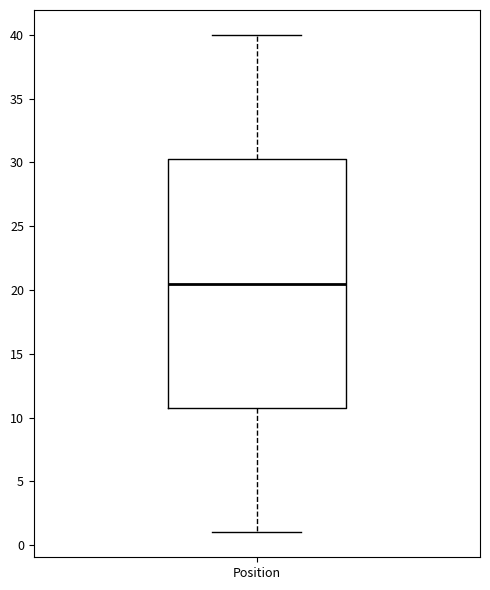

Transcribe this box plot: give where the median line is, the range the box spans, and where the two whiskers end, as read against the y-axis. The values are not printed on the chart, so give them approximately, as read against the axis.

median 20.5, box 11.0 to 30.5, whiskers 1.0 to 40.0